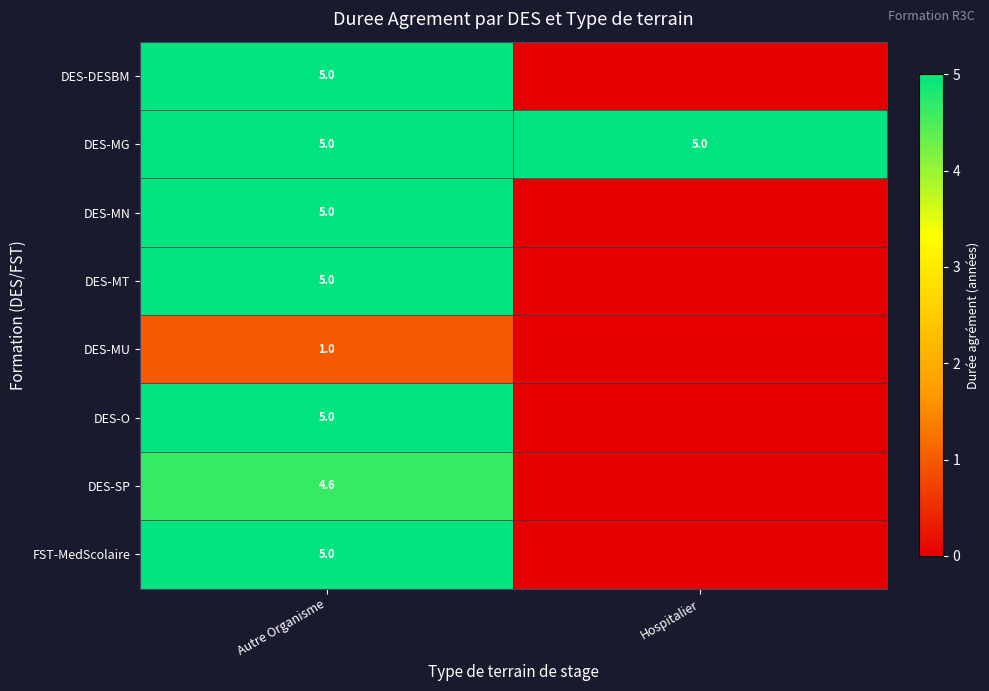

What is the highest value of the row_2 series?

5.0